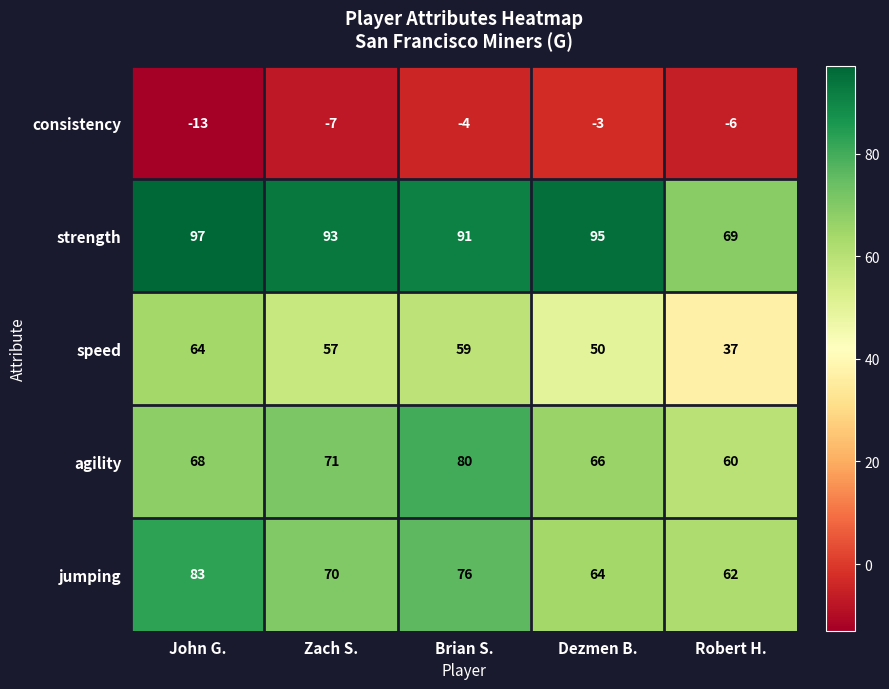

The value of speed at Robert H. is 37. True or false?

True